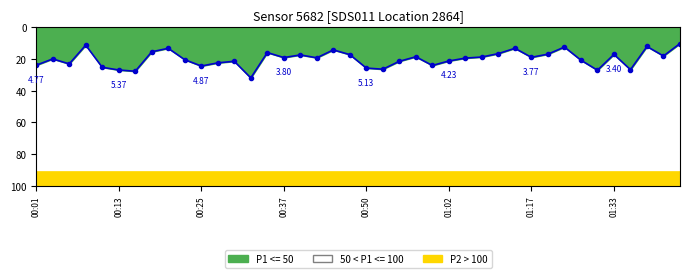

What is the change in value from 00:50 to 36?

+1.5